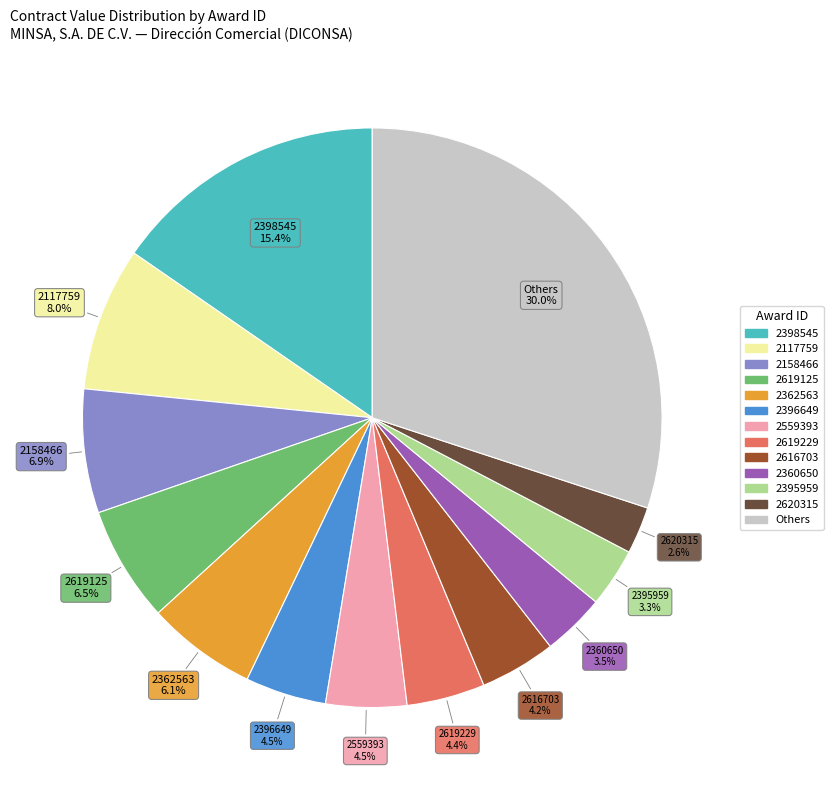

Is there a majority slice in this chart?

No